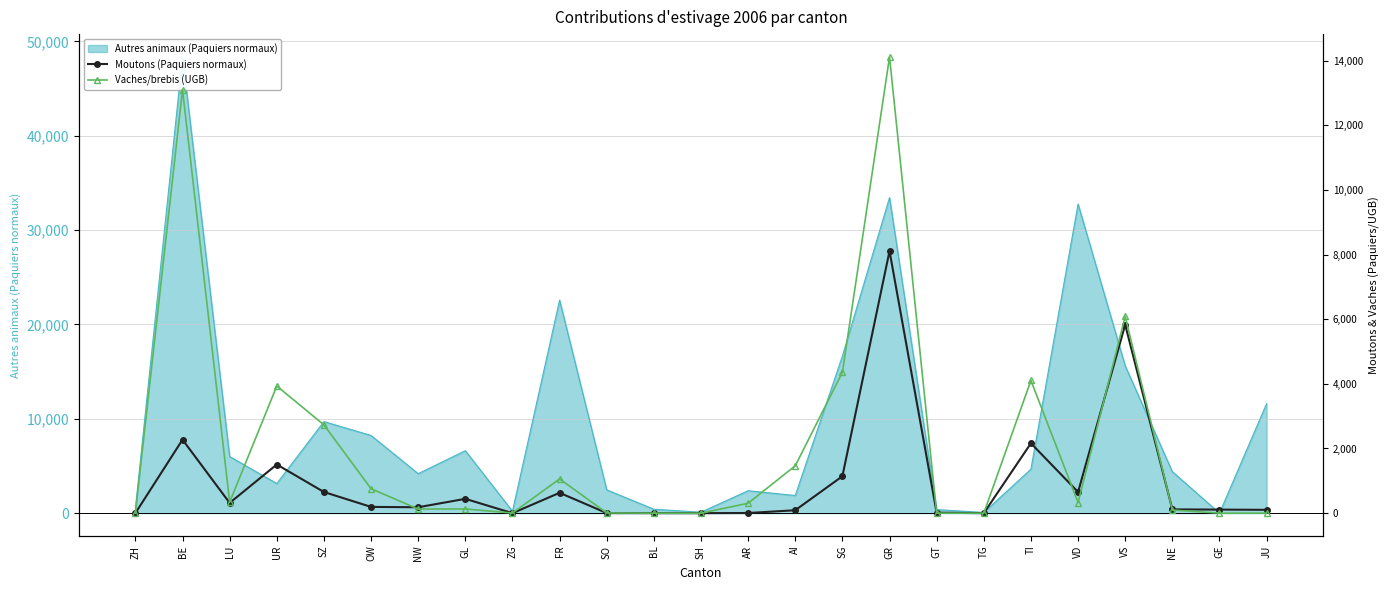

Rank the categories by Moutons (Paquiers normaux) value from lowest to highest.

ZH, ZG, BL, SH, TG, SO, AR, GT, AI, JU, GE, NE, NW, OW, LU, GL, FR, VD, SZ, SG, UR, TI, BE, VS, GR